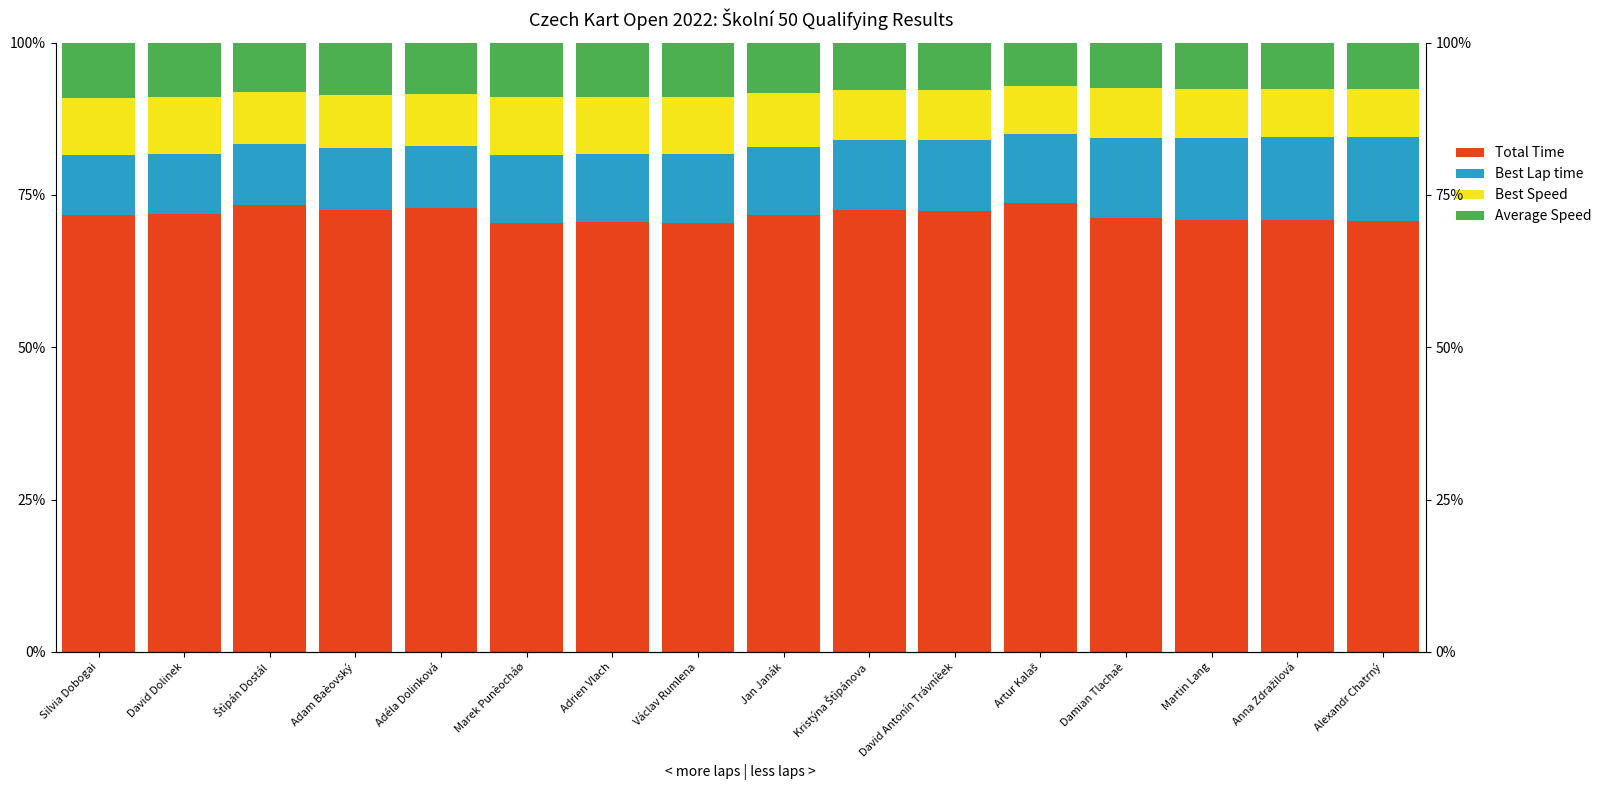

Which series has the largest total across all categories?

Total Time